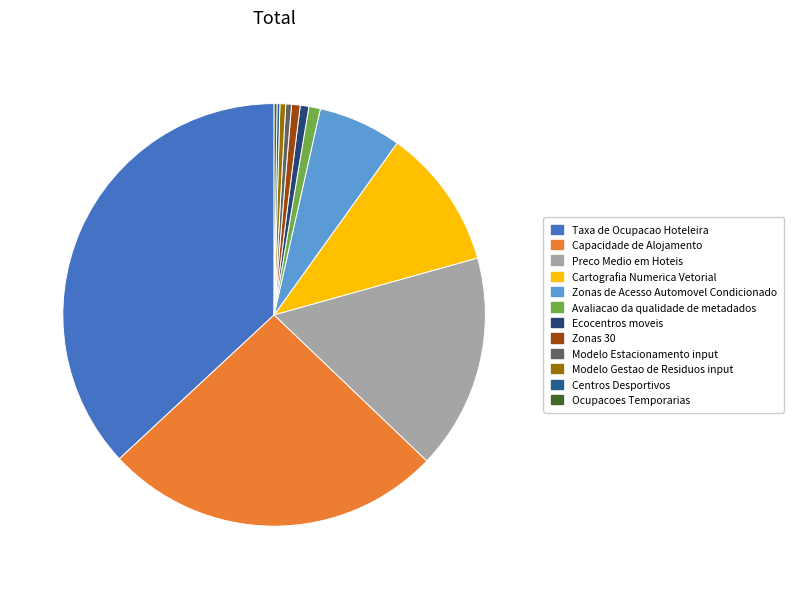

How much of the chart is everything except Ocupacoes Temporarias?

99.8%